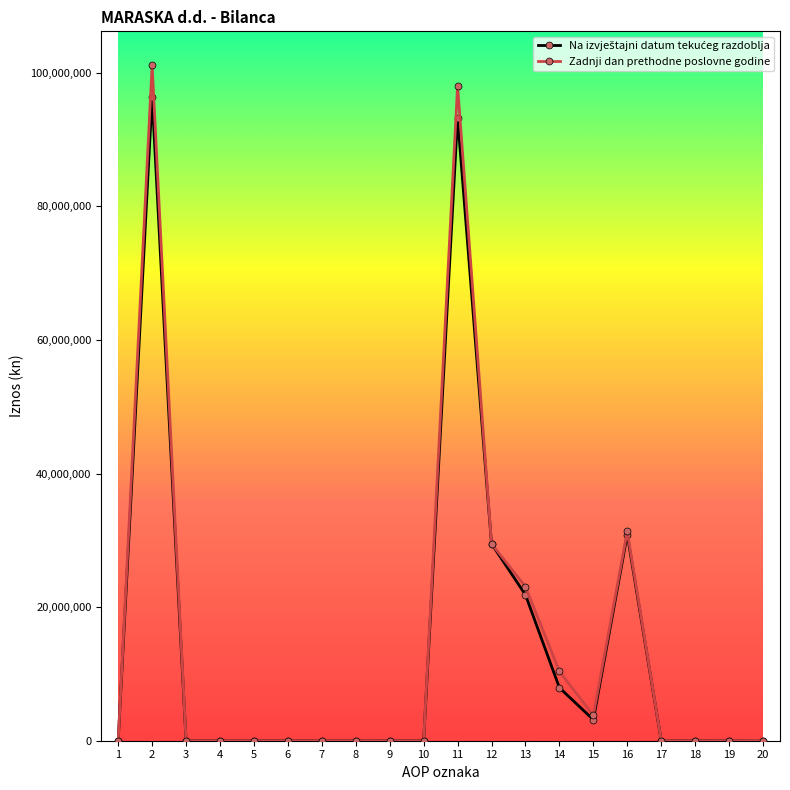

What is the highest value of the Zadnji dan prethodne poslovne godine series?

101140269